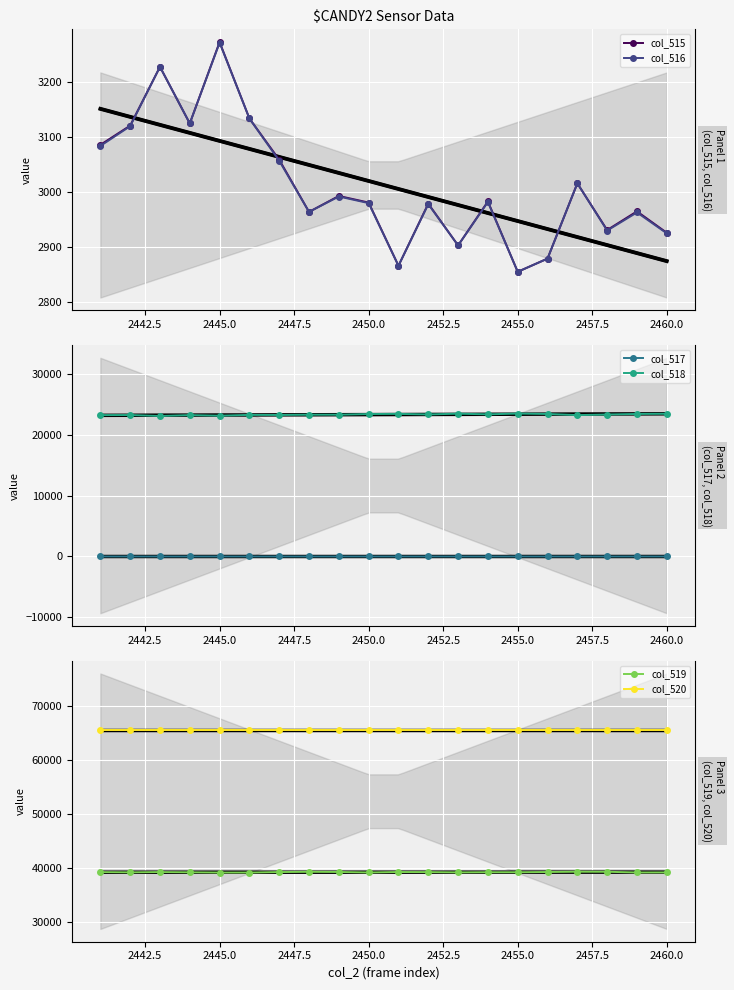

What value does the col_517 series have at 2450.0?

1